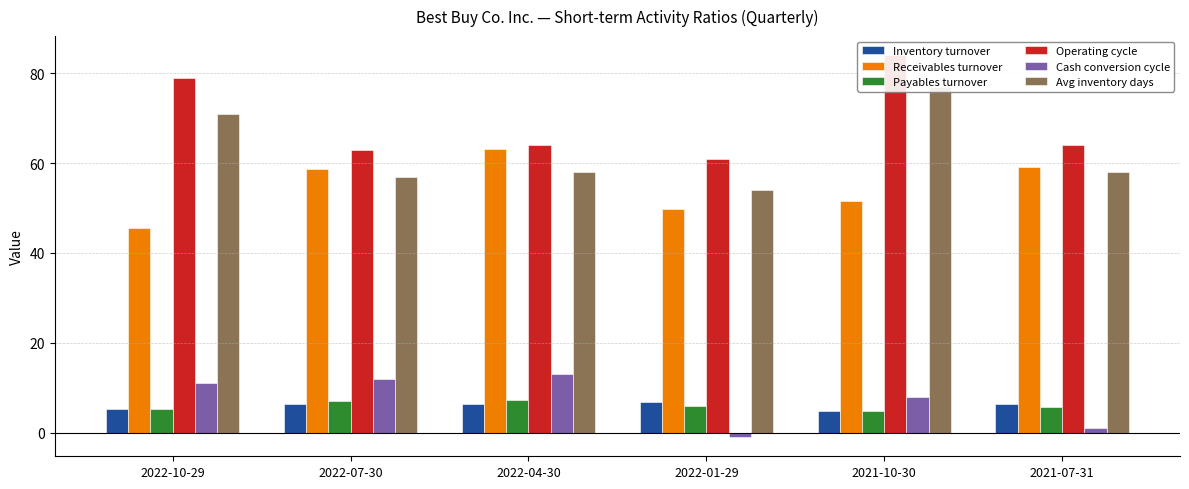

What is the difference between the second highest and second lowest values in the Avg inventory days series?

14.0